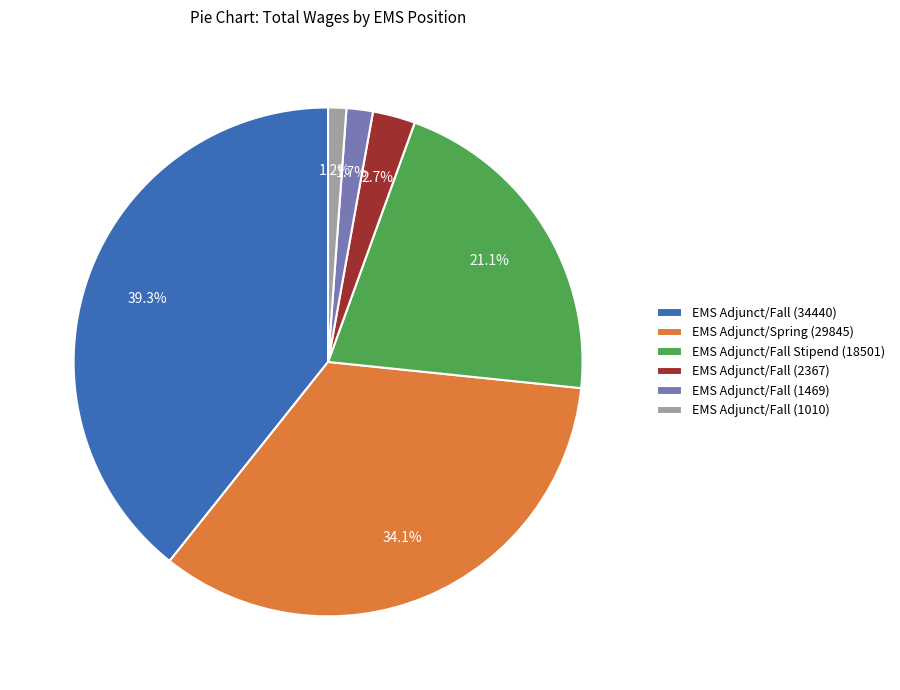

To the nearest percent, what percentage of the pie is EMS Adjunct/Fall (1010)?

1%